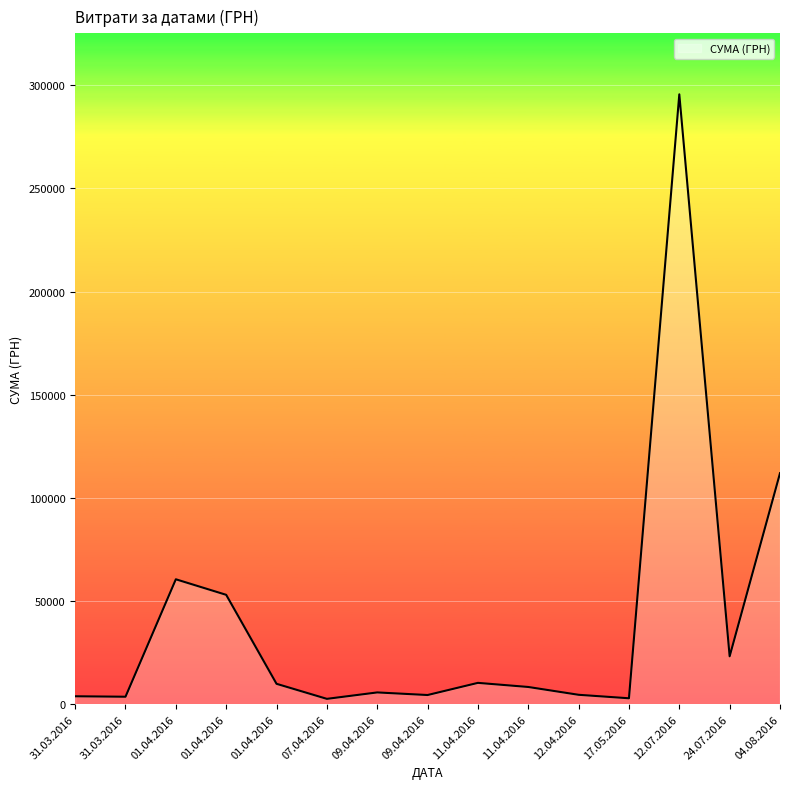

List the labels in order of value, largest first.

12.07.2016, 04.08.2016, 01.04.2016, 01.04.2016, 24.07.2016, 11.04.2016, 01.04.2016, 11.04.2016, 09.04.2016, 12.04.2016, 09.04.2016, 31.03.2016, 31.03.2016, 17.05.2016, 07.04.2016